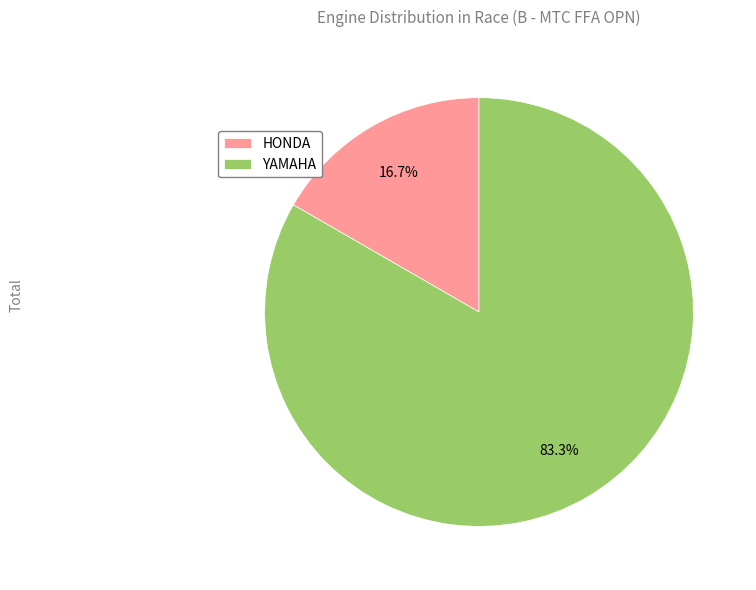

Rank the categories by value from highest to lowest.

YAMAHA, HONDA